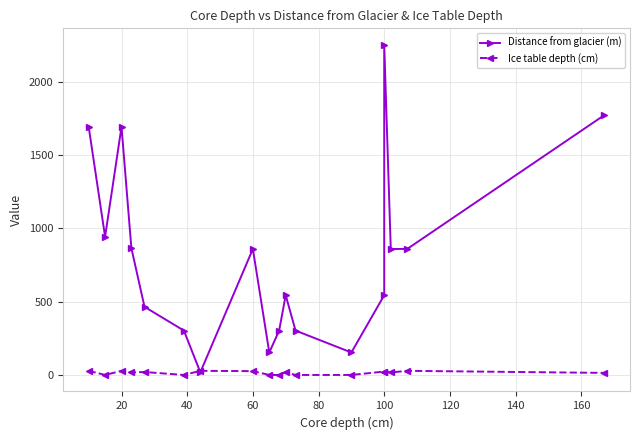

Which series has the largest total across all categories?

Distance from glacier (m)